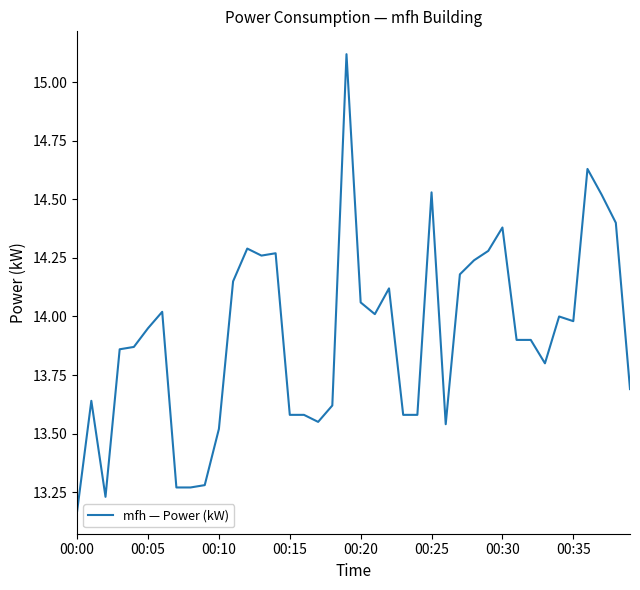

What is the greatest value displayed?

15.1